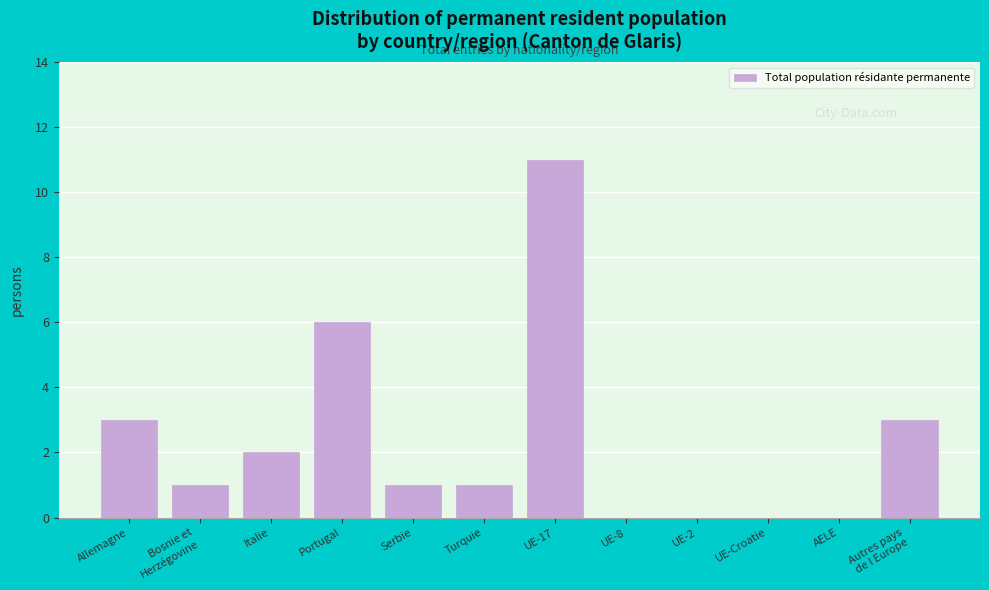

At which label is the value closest to 5?

Portugal